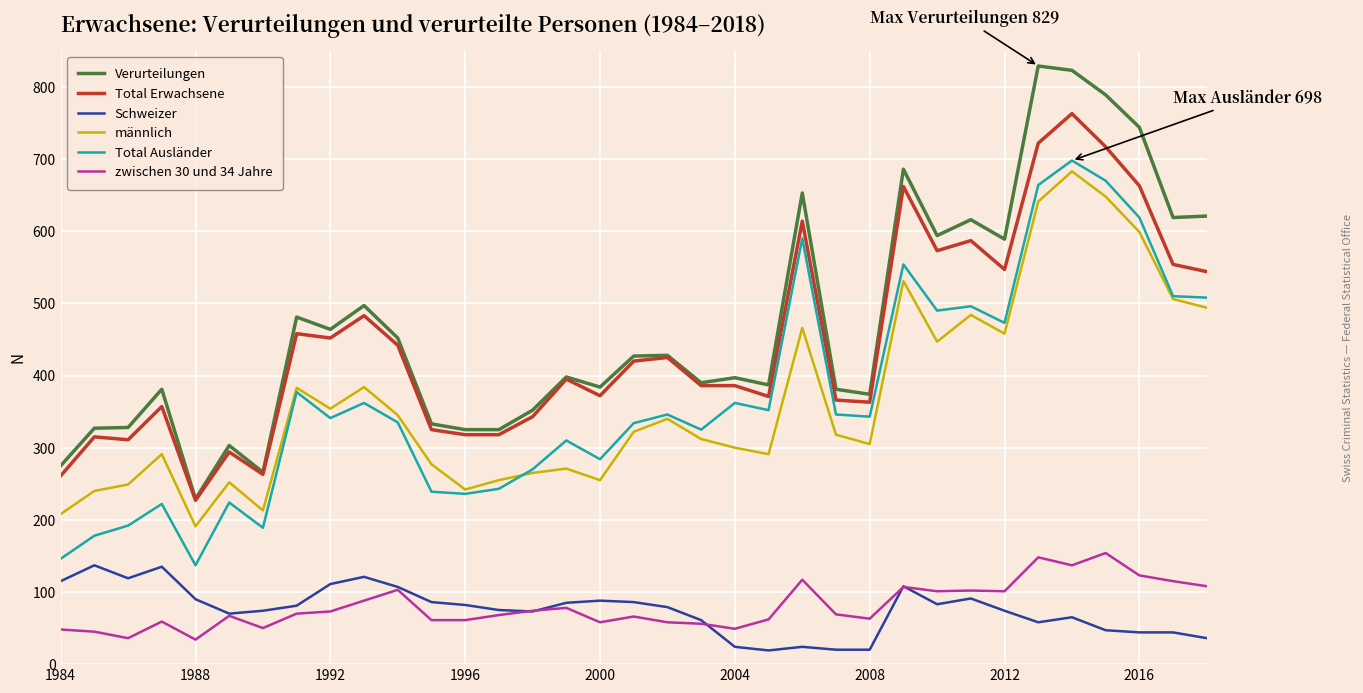

What is the minimum value shown in the chart?

19